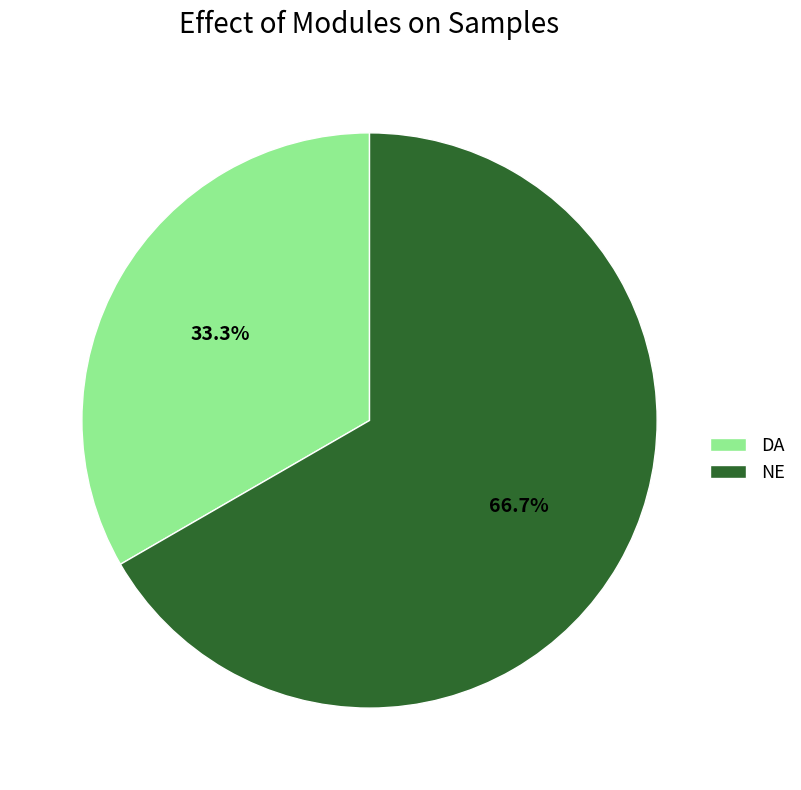

Rank the categories by value from highest to lowest.

NE, DA